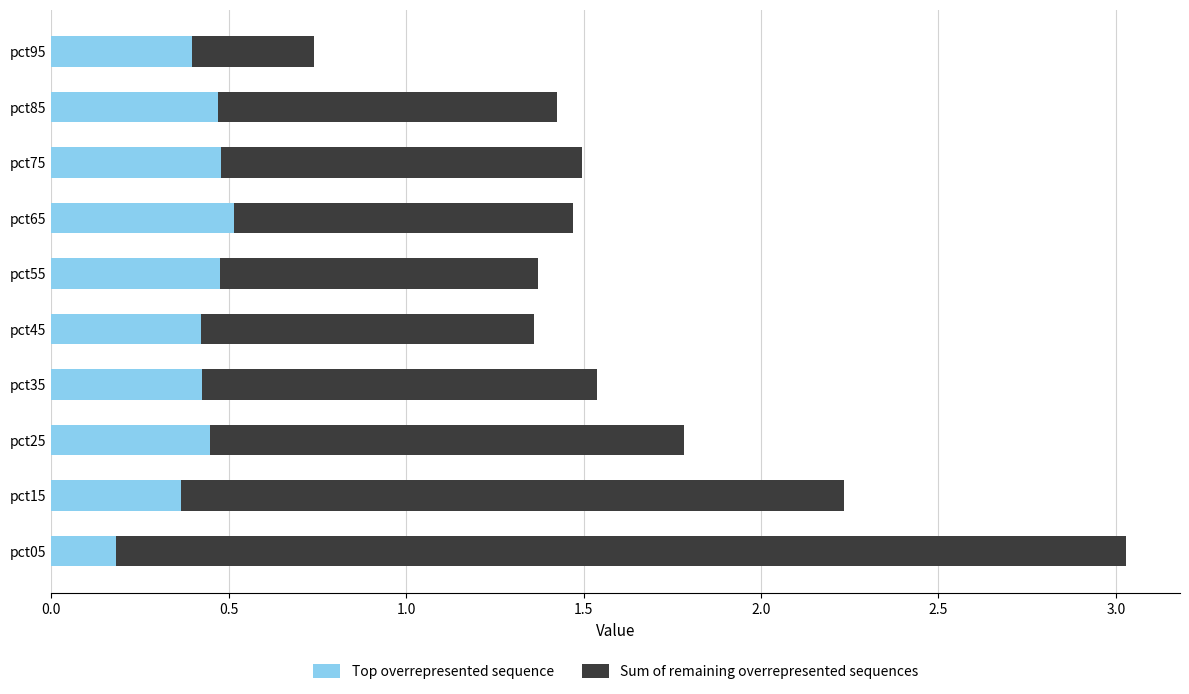

The value of Top overrepresented sequence at pct05 is 0.3. True or false?

False